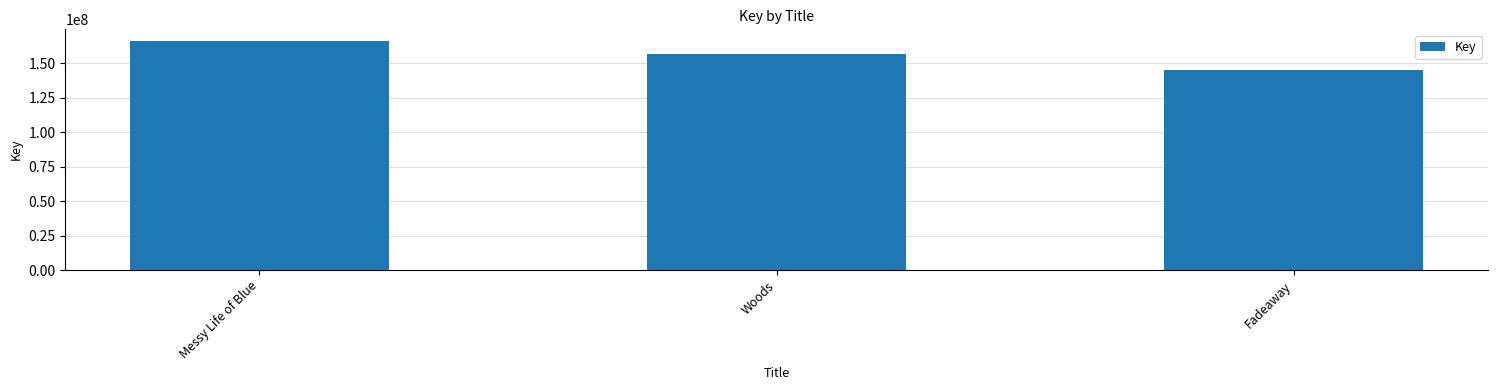

Are the bars grouped side by side (vs. stacked)?

No